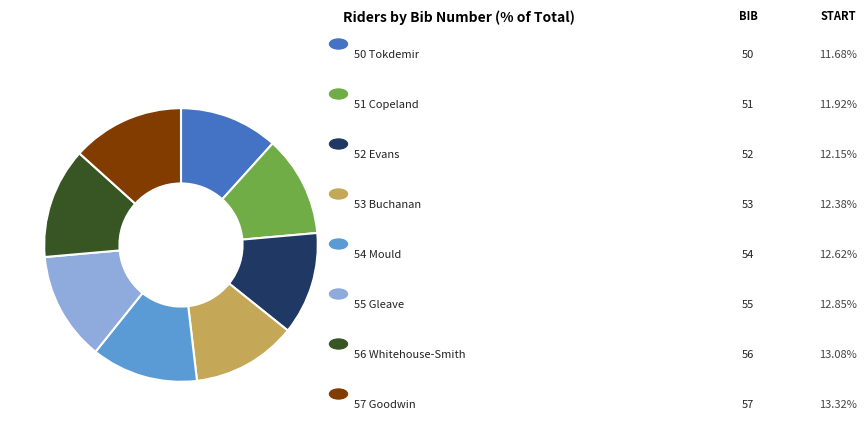

Is there a majority slice in this chart?

No